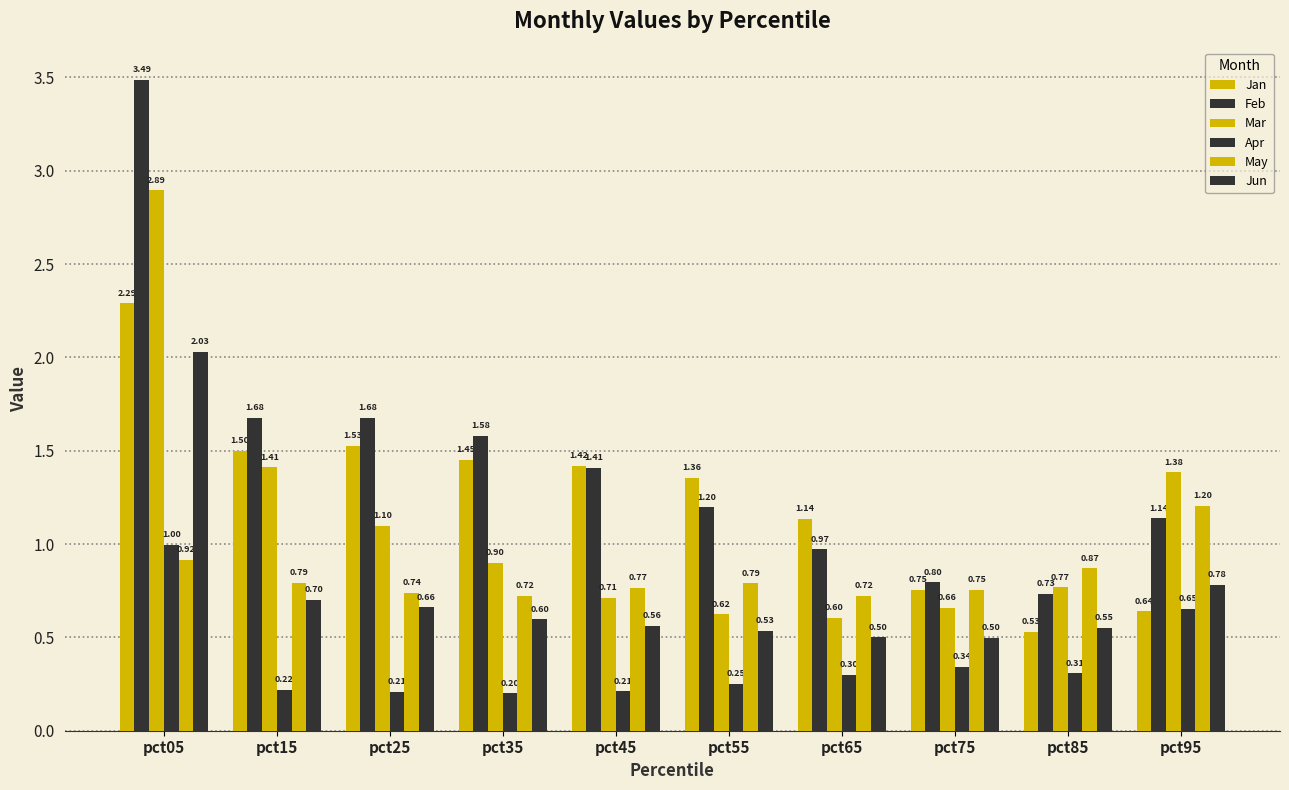

What is the difference between the Jun values at pct55 and pct15?

0.2